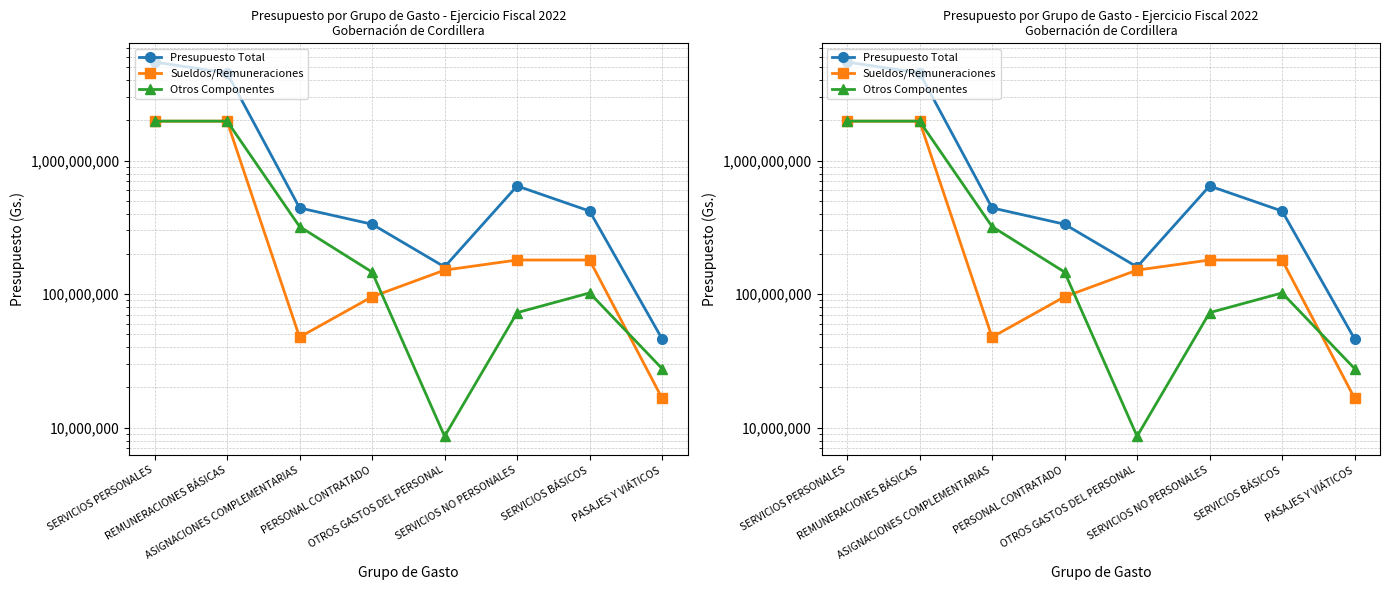

True or false: Sueldos/Remuneraciones has a value of 151200000 at OTROS GASTOS DEL PERSONAL.

True